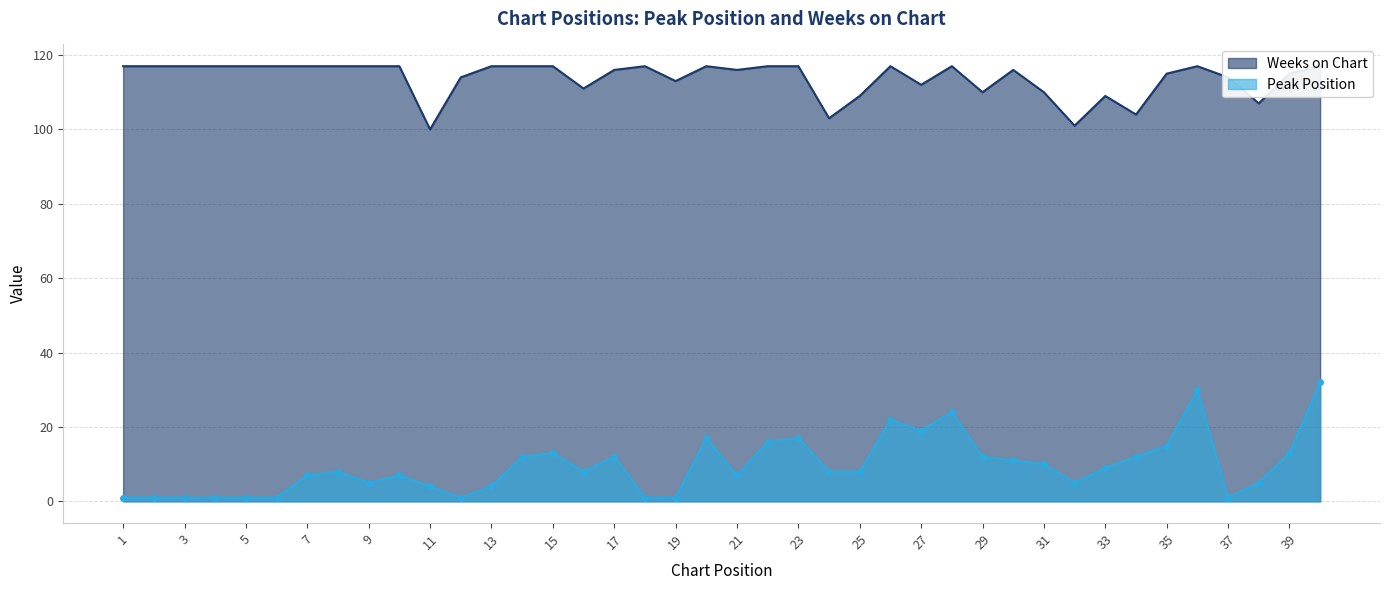

At which category is the sum across all series the highest?

40